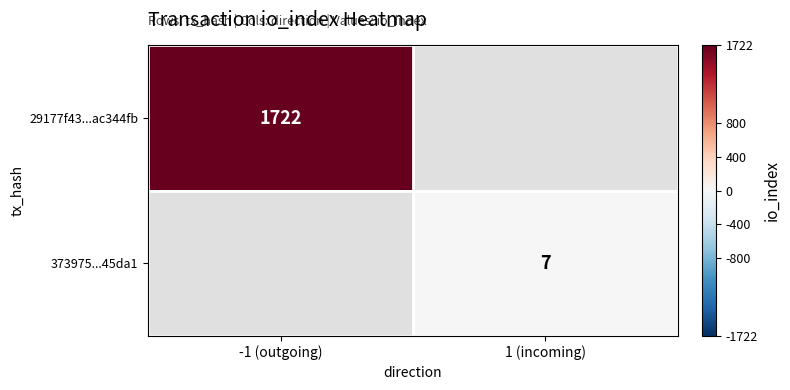

How many data points does each series have?

2